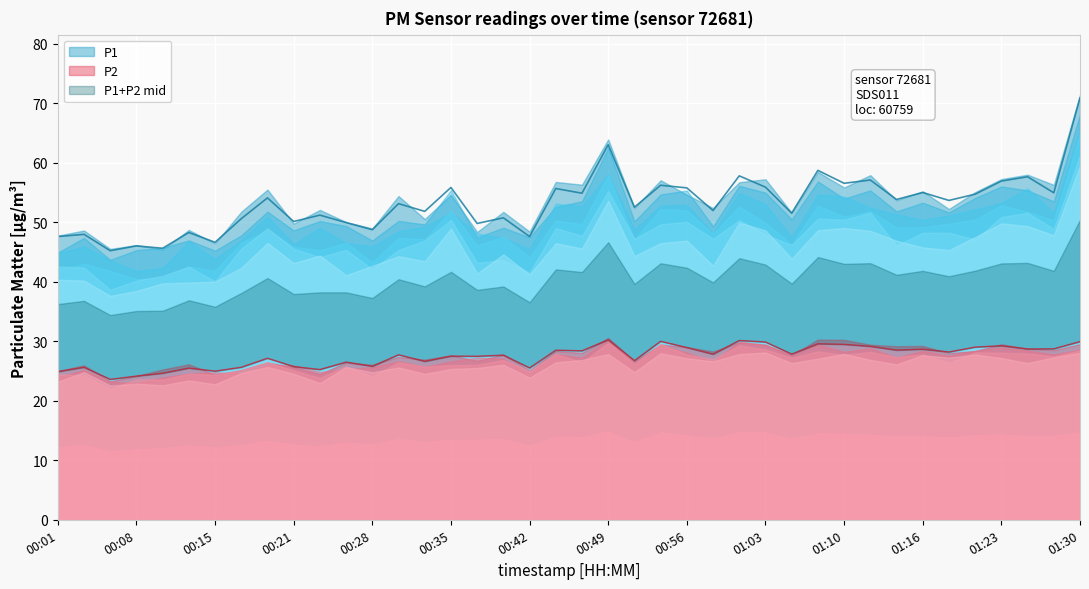

True or false: P1 and P2 cross at least once.

False